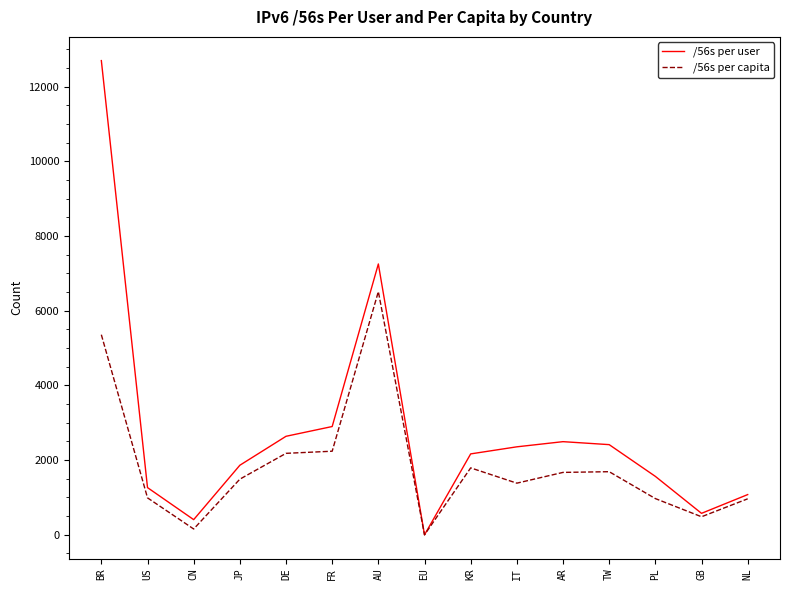

List the series in order of their peak value, lowest first.

/56s per capita, /56s per user